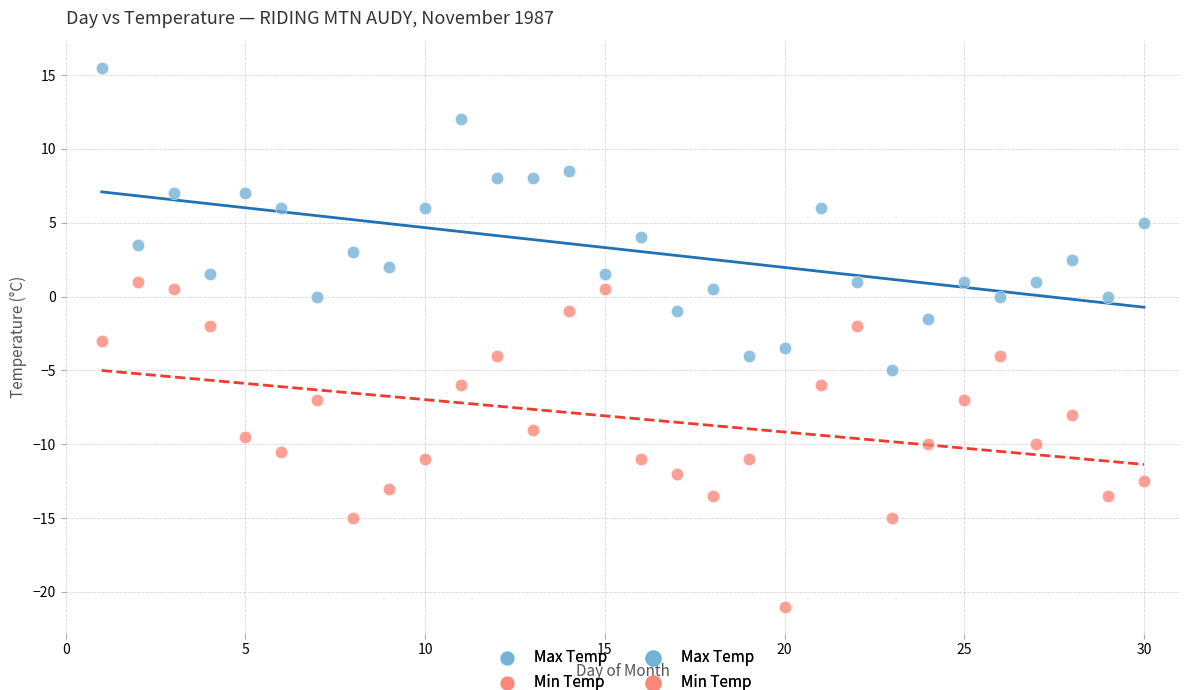

Which series has the largest Y range (max minus min)?

Min Temp